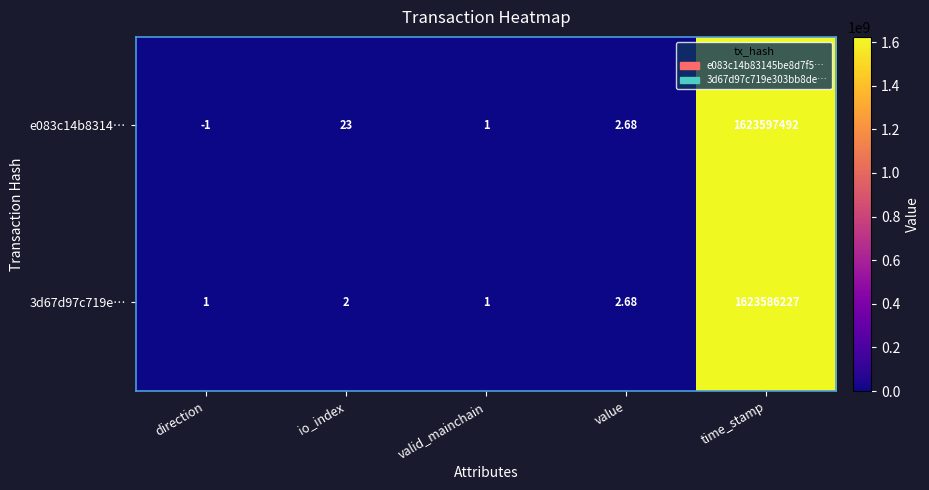

At which label is 3d67d97c719e… closest to 811793114?

value